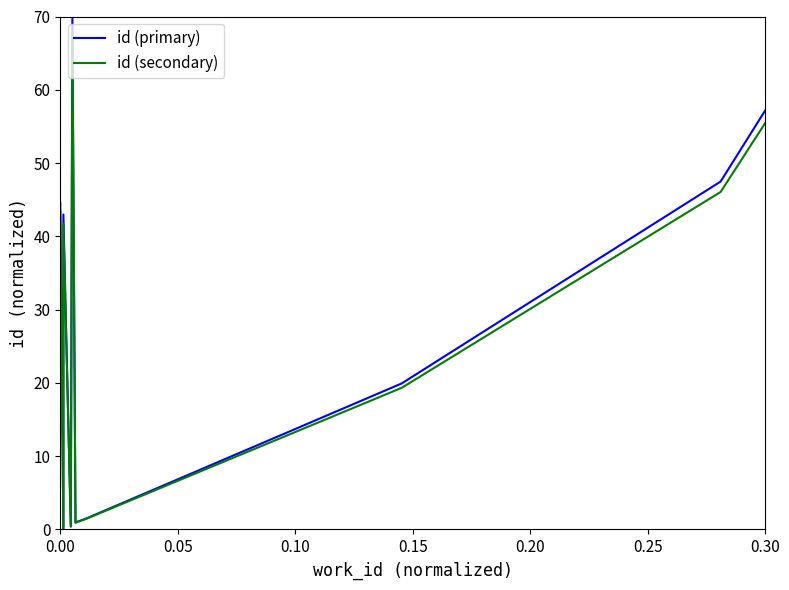

What are all the series names shown in the legend?

id (primary), id (secondary)